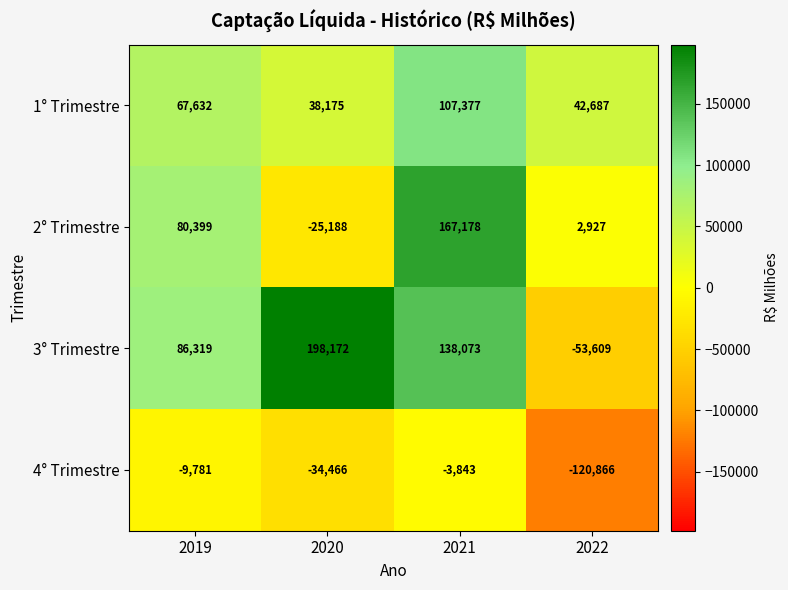

Which series has the largest total across all categories?

3° Trimestre